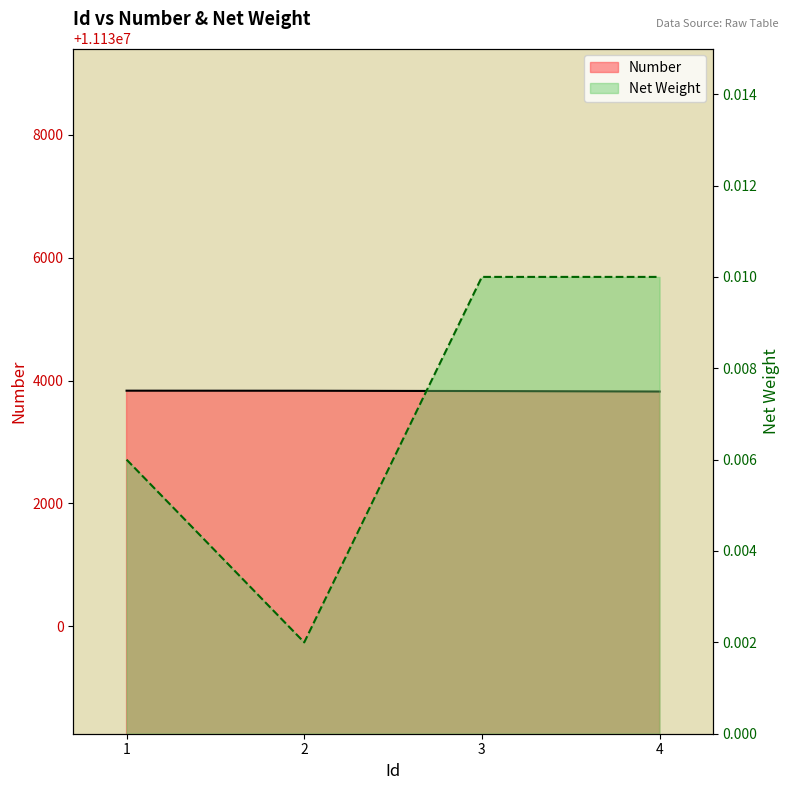

What is the spread (max minus min) of values at 1?

11133835.0